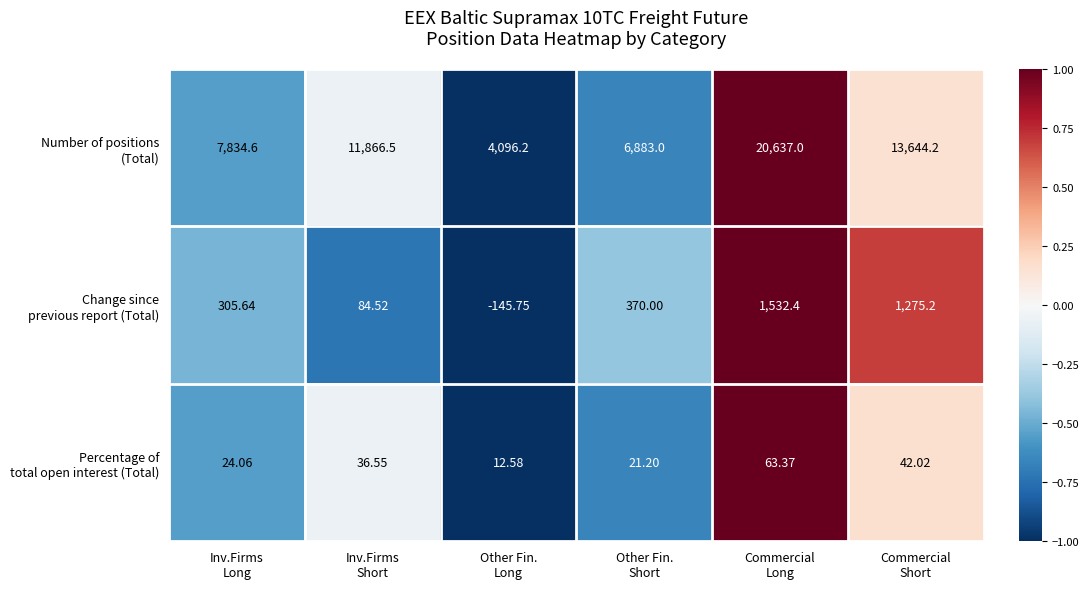

How many data points does each series have?

6